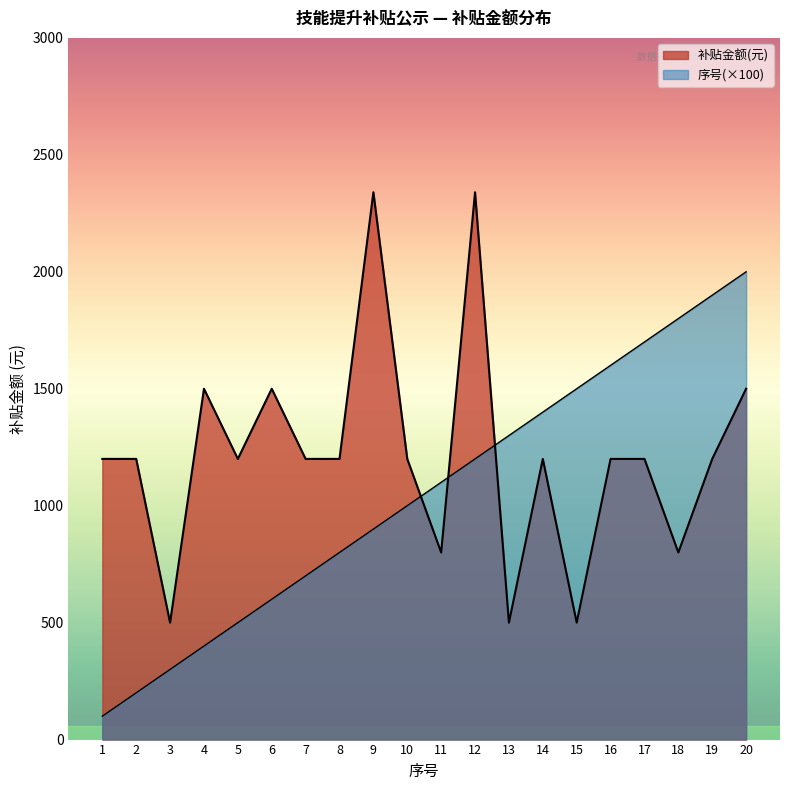

Where is 序号 nearest to the value 1050?

10